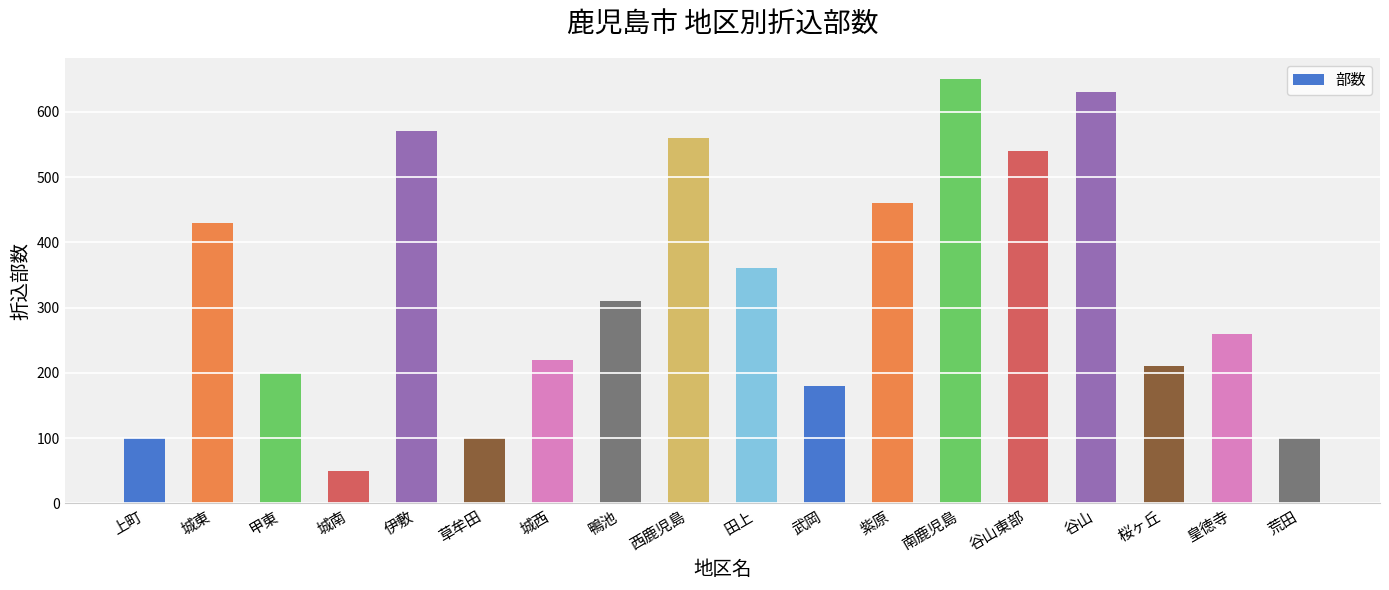

Is it true that the value at 城西 is 220?

True